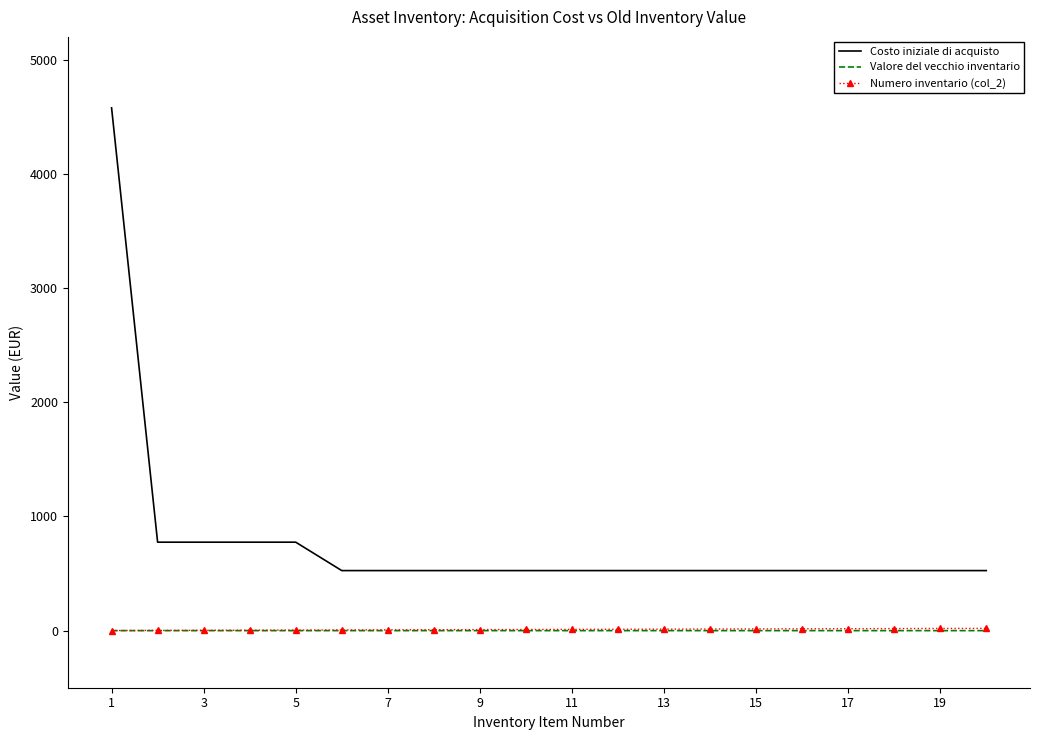

Which series has the widest spread of values?

Costo iniziale di acquisto